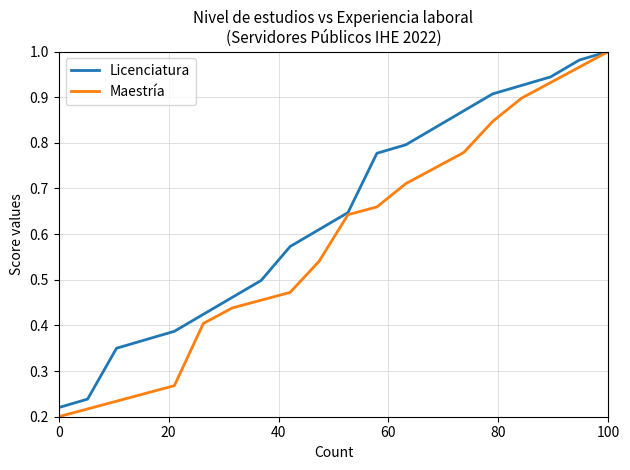

List the series in order of their overall mean, highest first.

Licenciatura, Maestría